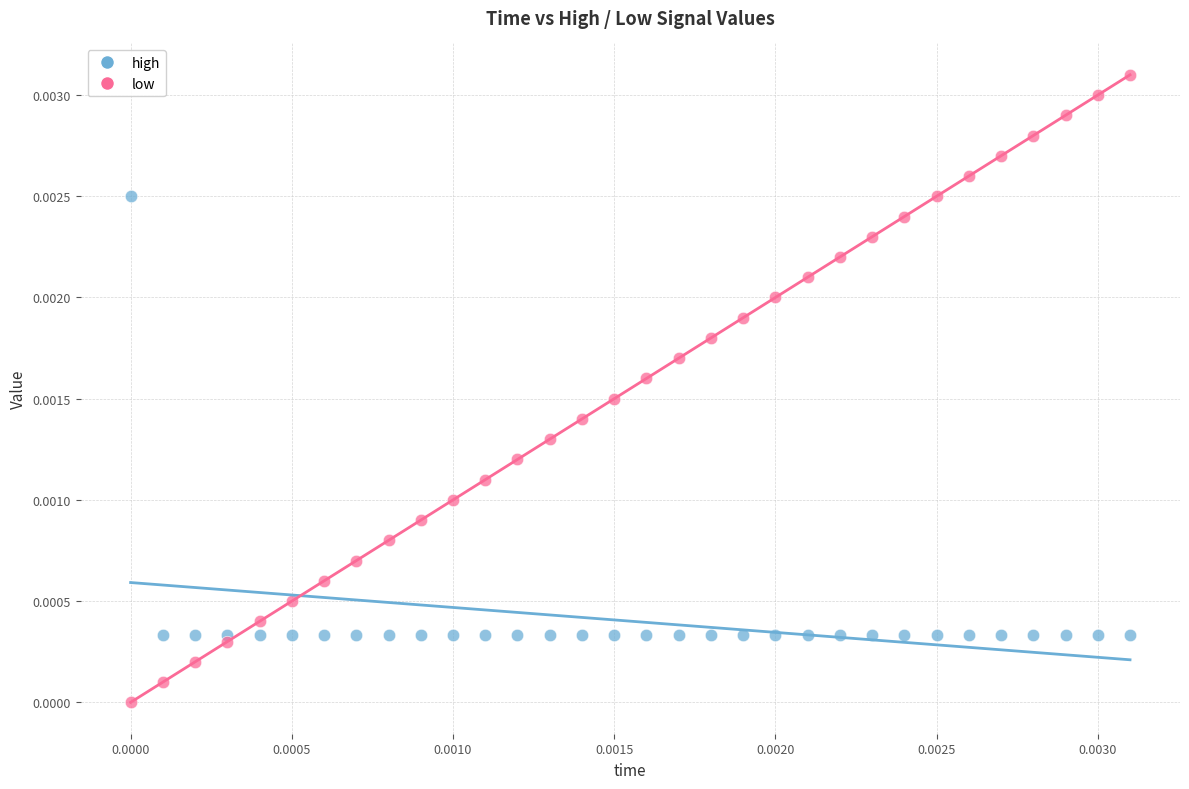

Which series reaches the maximum Y coordinate?

low